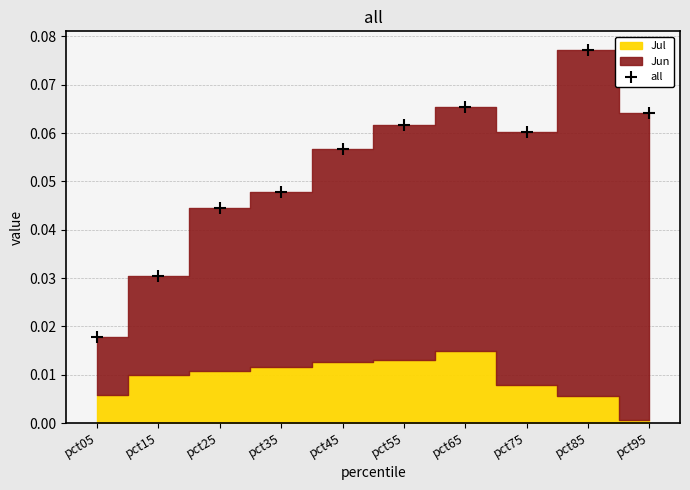

Reading right to left, transcribe all the data shown in this chart.

0.1	0.1	0.1	0.1	0.1	0.1	0.0	0.0	0.0	0.0